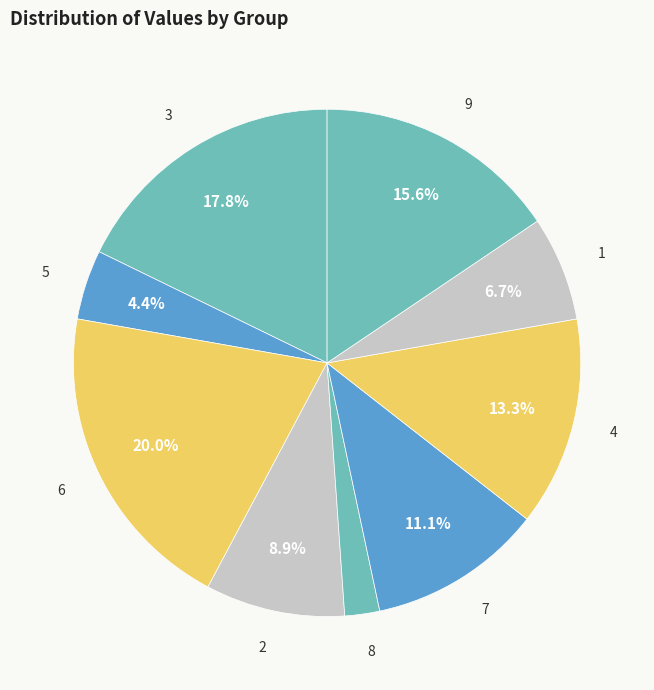

Does any single category account for the majority?

No